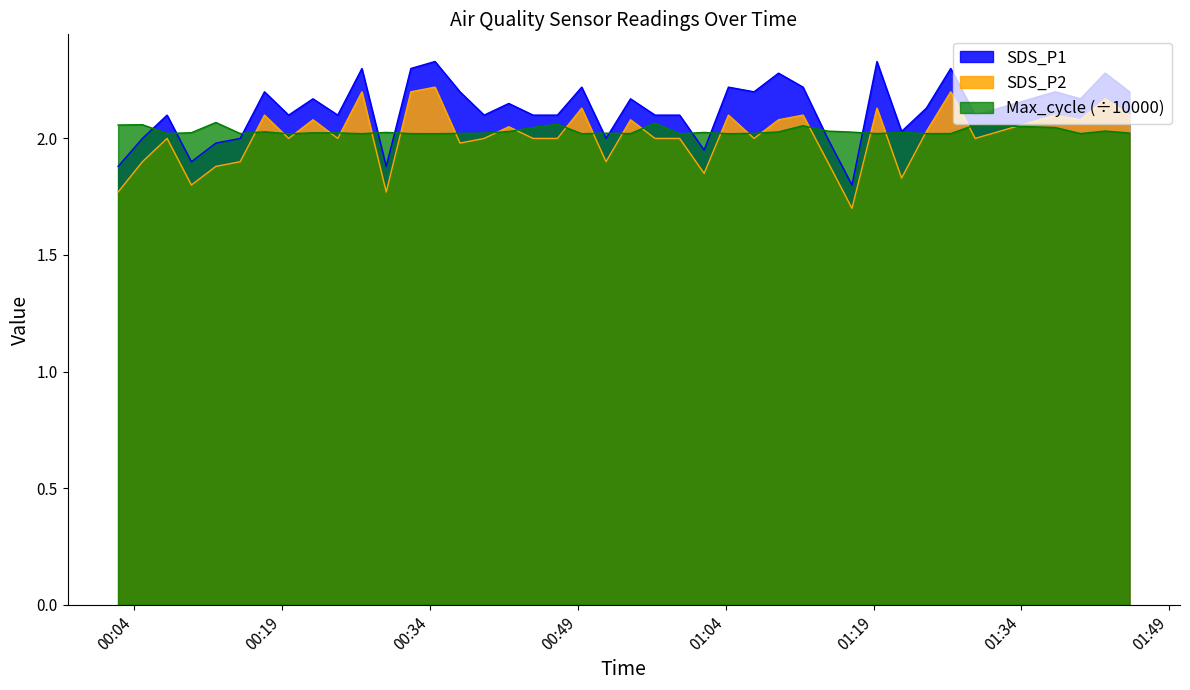

Which series ends up on top after the final intersection of Max_cycle and SDS_P2?

SDS_P2